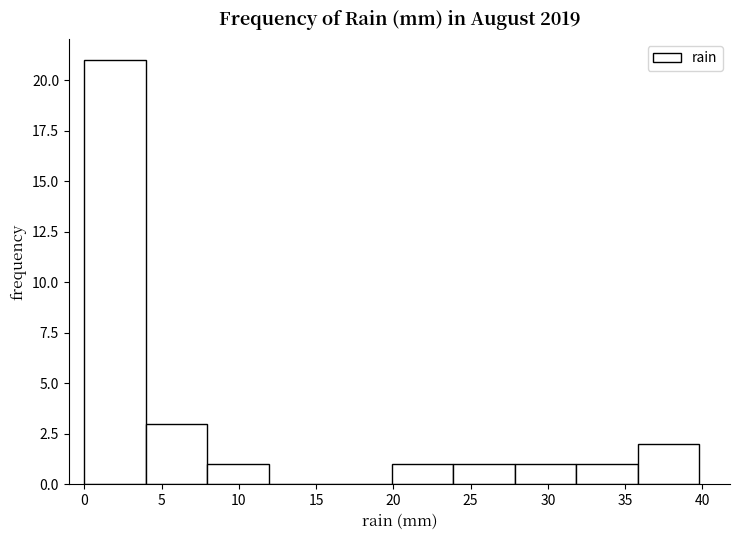

Reading left to right, transcribe this chart: for each bar, give the range it covers on the x-axis and its height. Neither the bar edges nor the heights are printed on the chart, so give them approximately, as read against the axes.

0 to 4: 21
4 to 8: 3
8 to 12: 1
12 to 16: 0
16 to 20: 0
20 to 24: 1
24 to 28: 1
28 to 32: 1
32 to 36: 1
36 to 40: 2